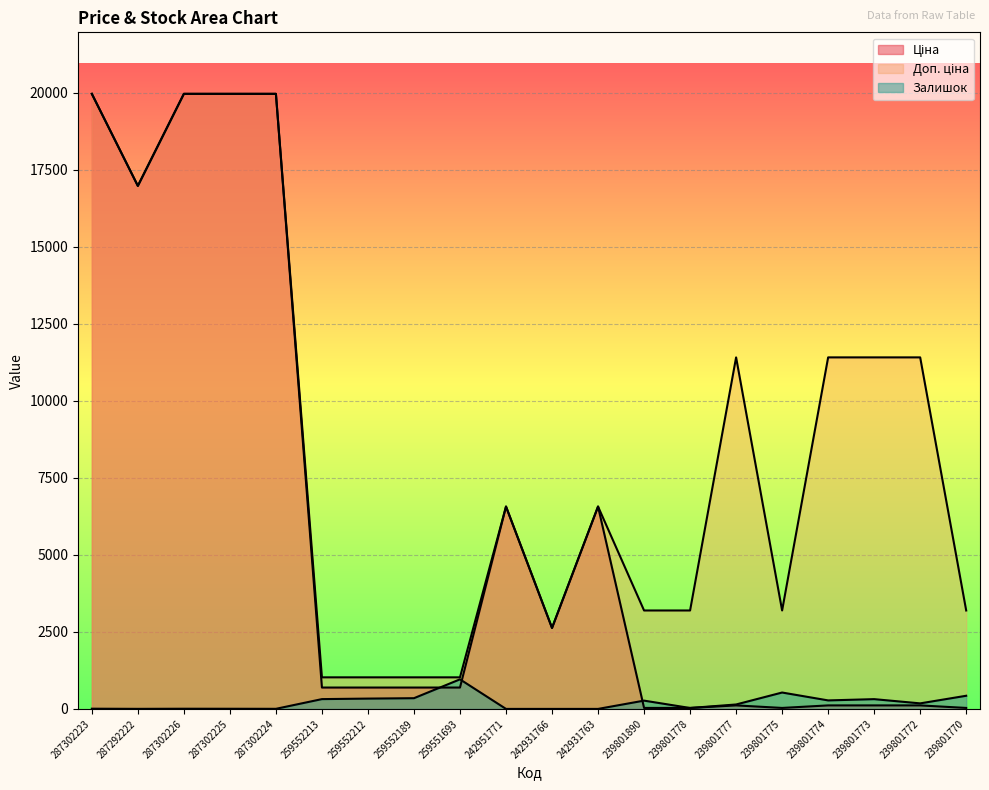

True or false: Ціна has more than 1 interior local peaks.

True